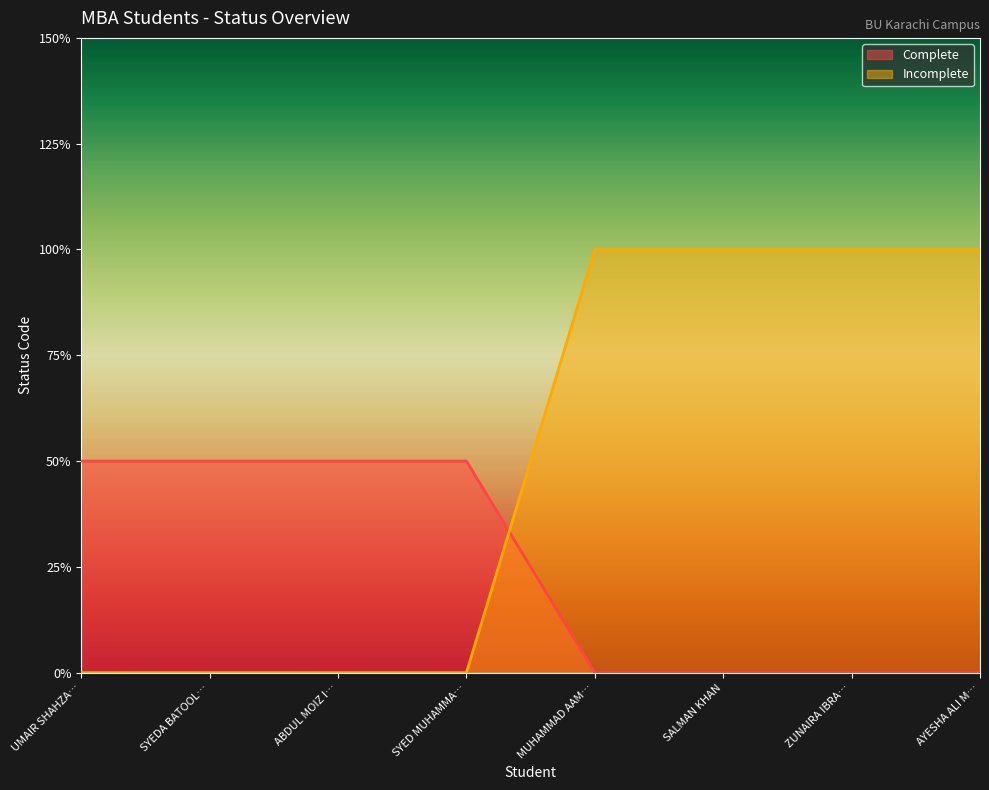

At which category does the chart reach its minimum across all series?

MUHAMMAD AAM…